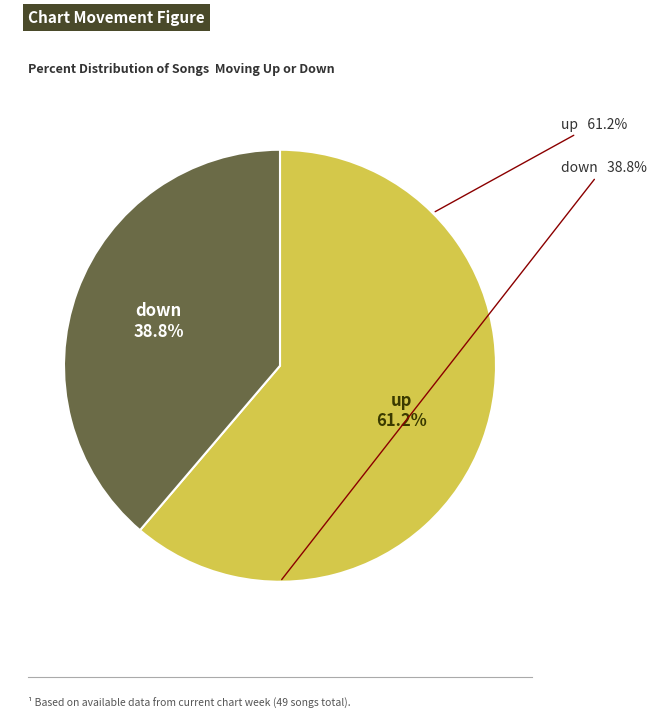

Count the number of slices in the pie.

2